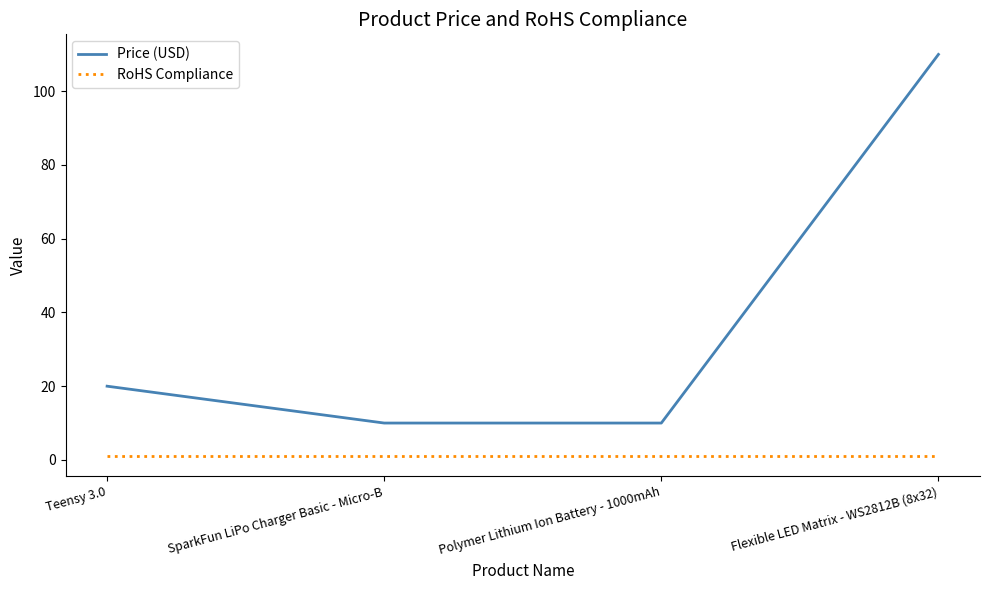

Where does the Price (USD) series first go above 19?

Teensy 3.0